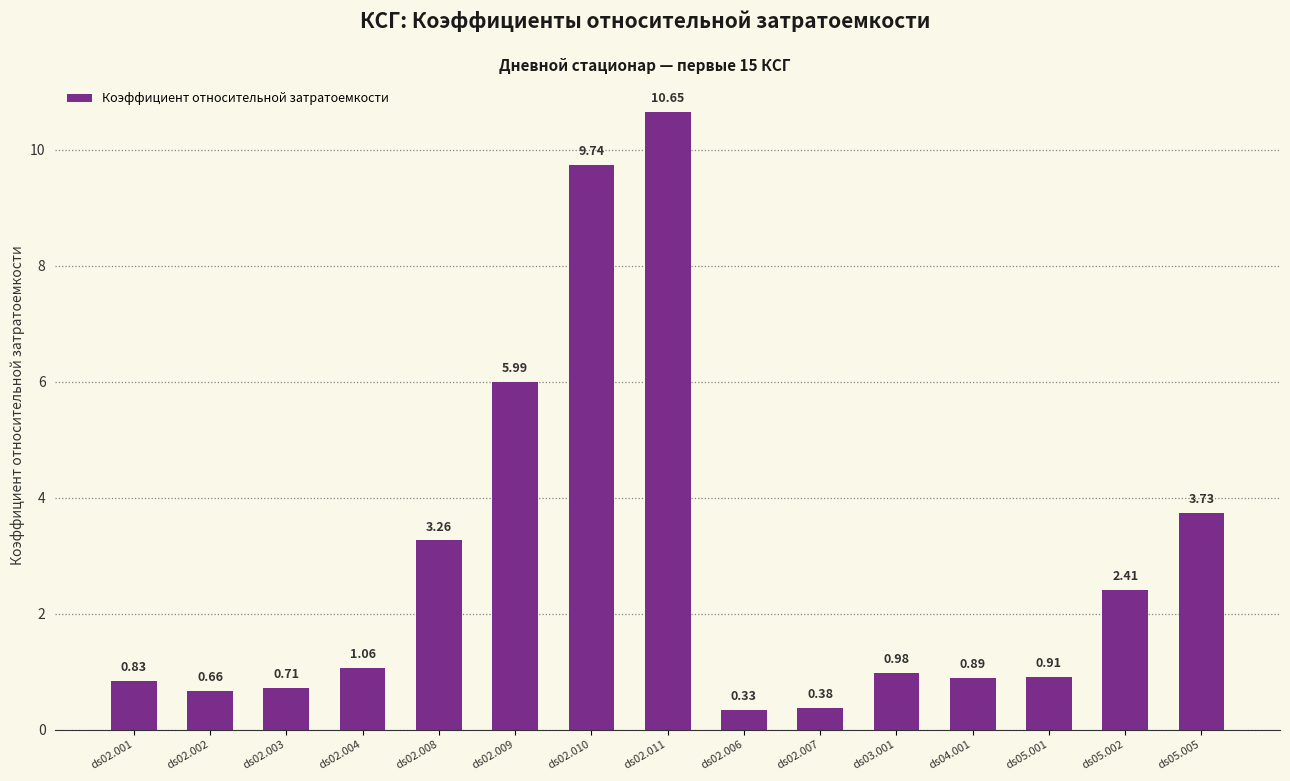

What is the difference between the maximum and second lowest values?

10.3